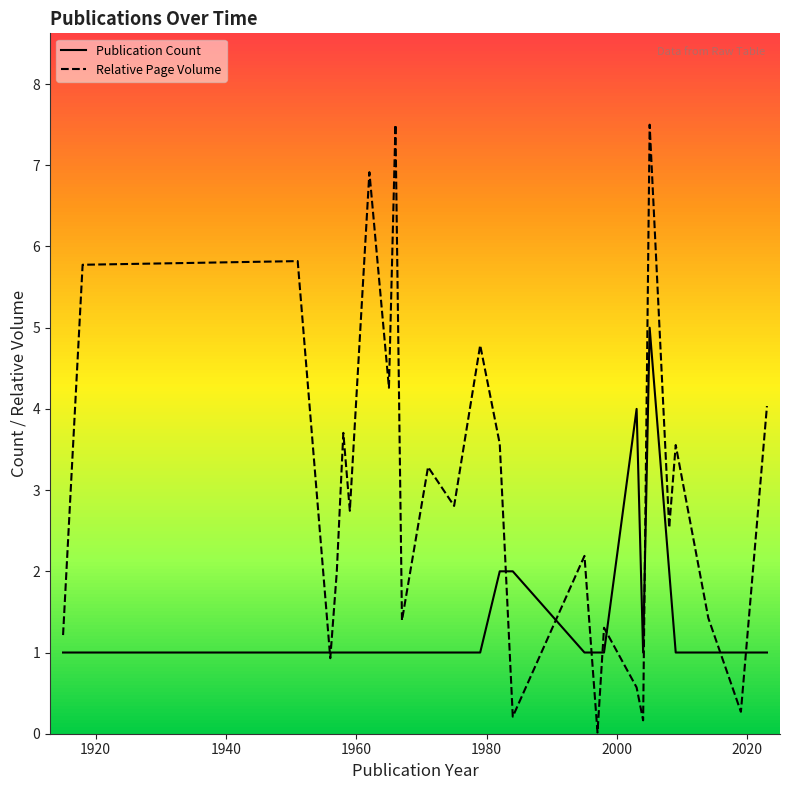

Which series has the widest spread of values?

Relative Page Volume